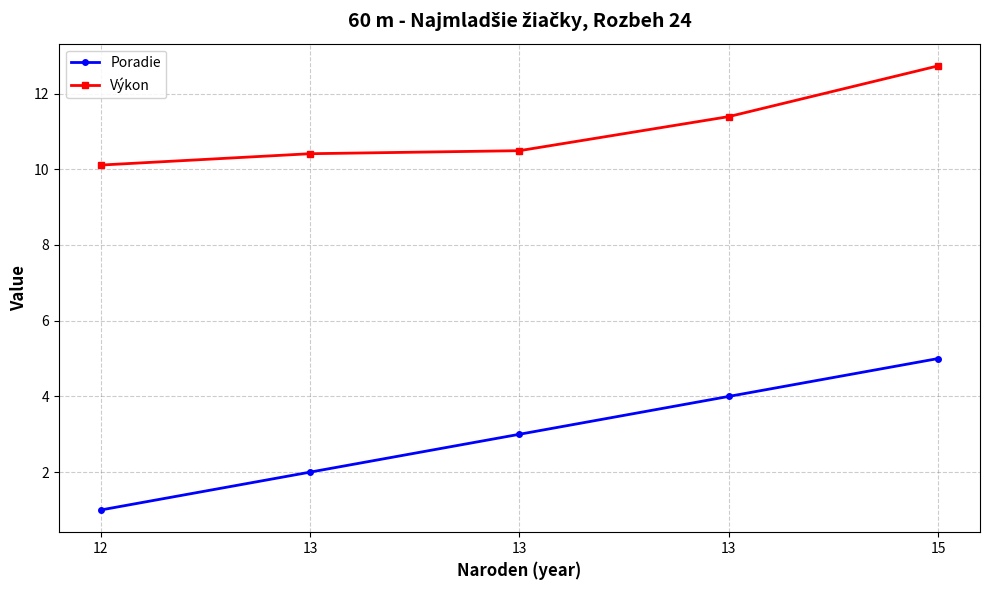

What are all the series names shown in the legend?

Poradie, Výkon